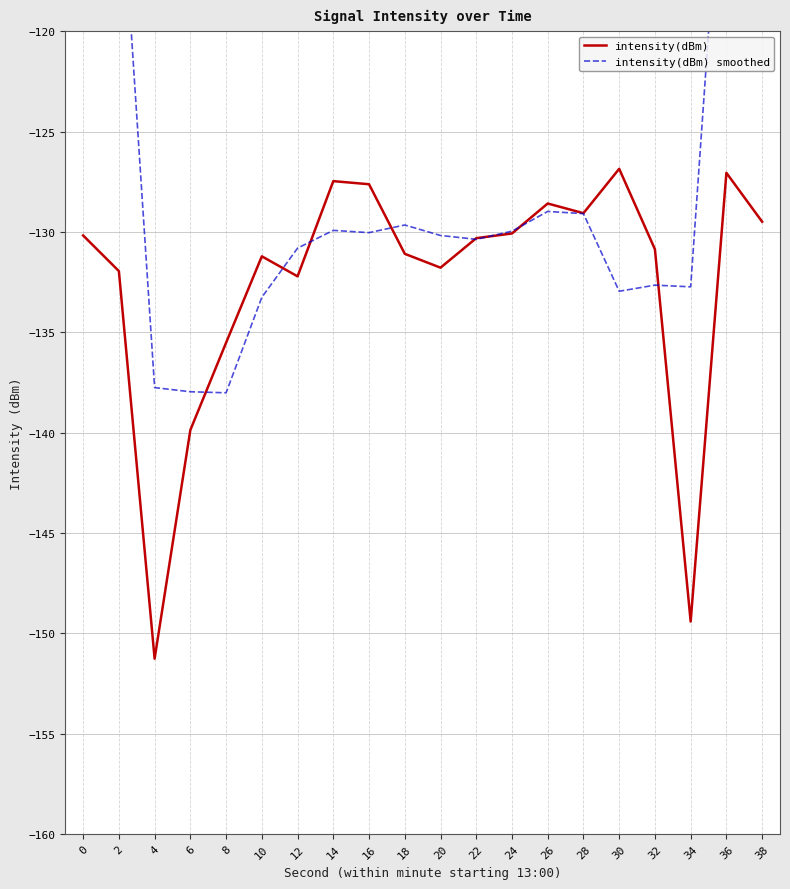

How many values in the intensity(dBm) series are below -130?

13